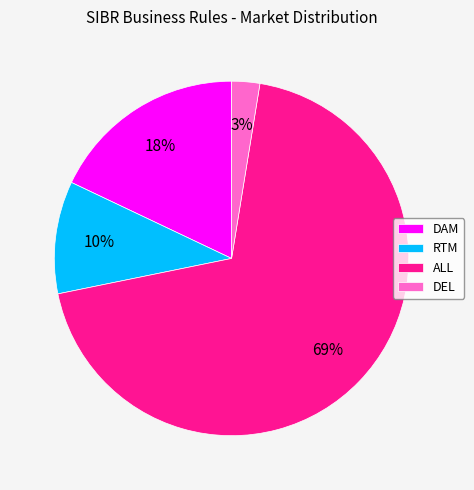

Which has a higher value, ALL or DAM?

ALL